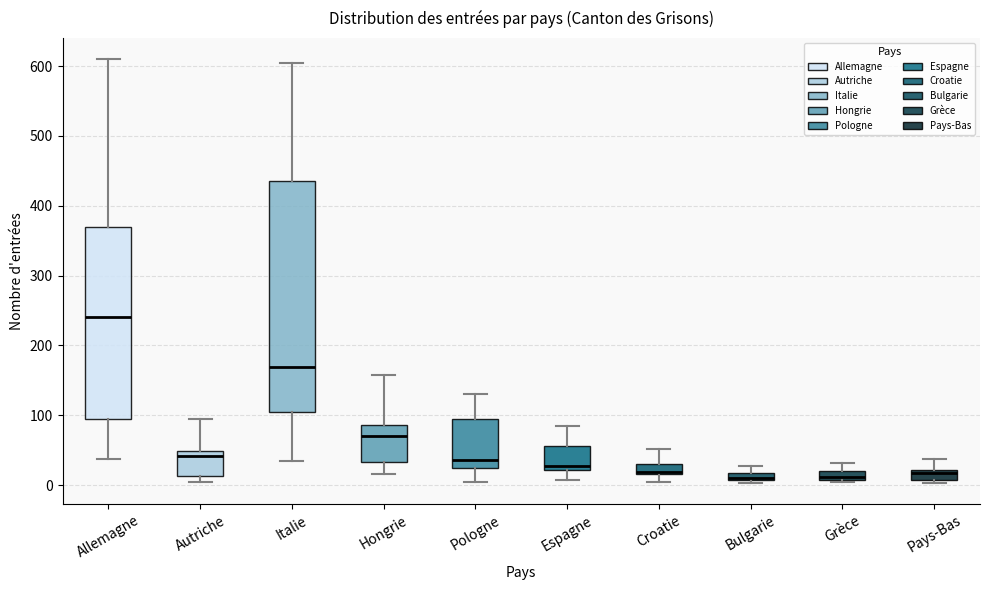

Comparing the boxes themselves (not the whiskers), which one is the tallest?

Italie